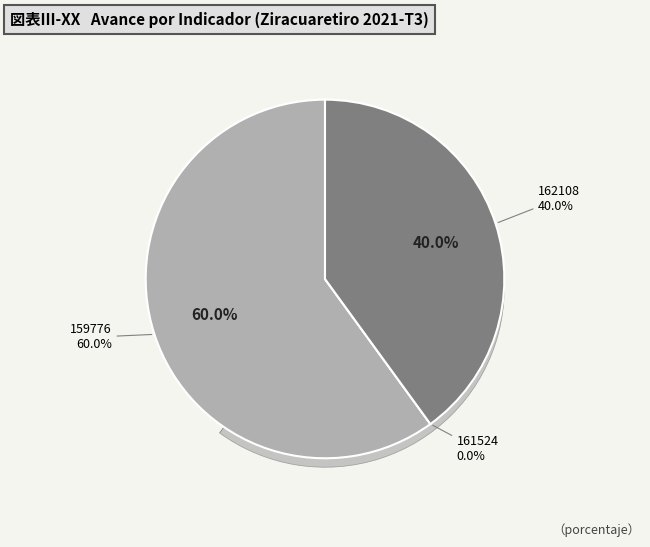

The 161524 slice represents 1% of the pie. True or false?

False